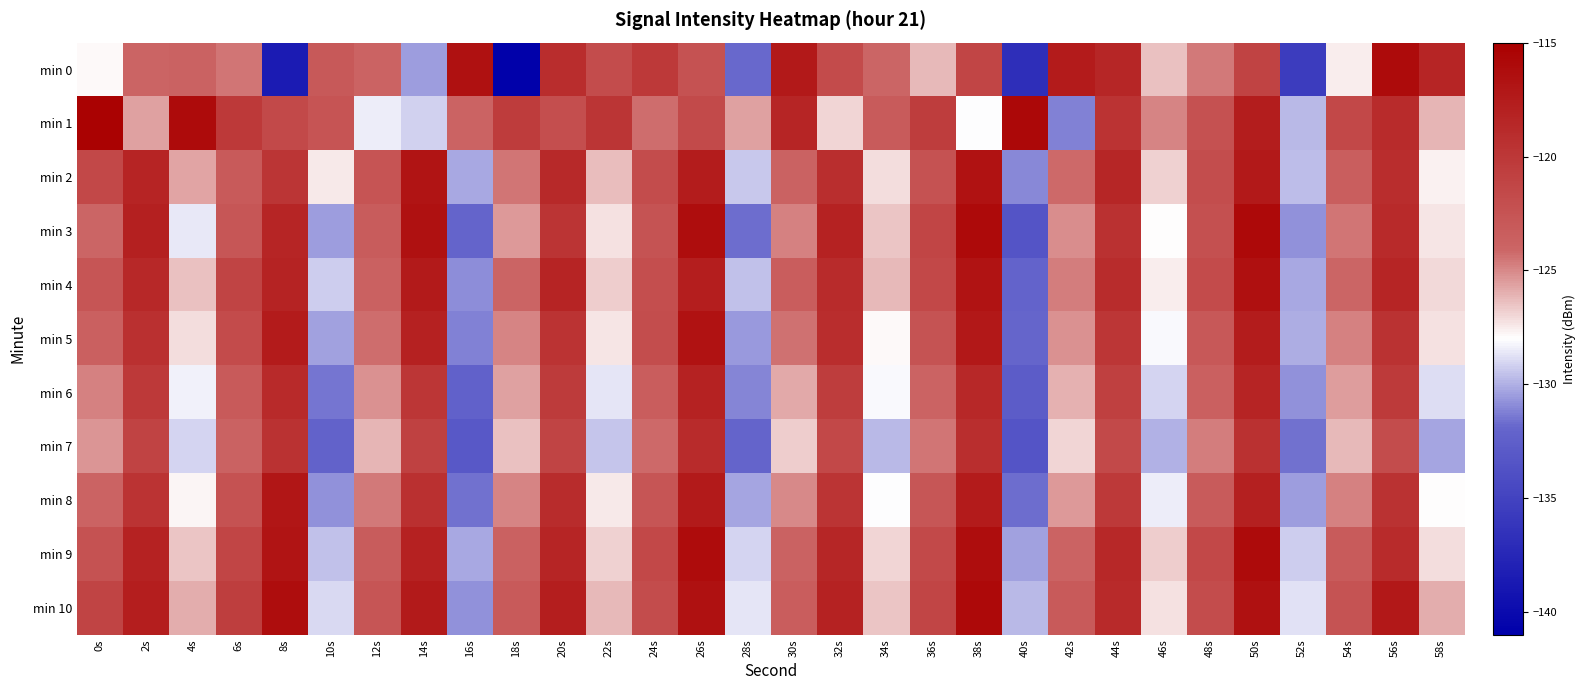

What is the difference between the highest and lowest values at 56s?

5.8